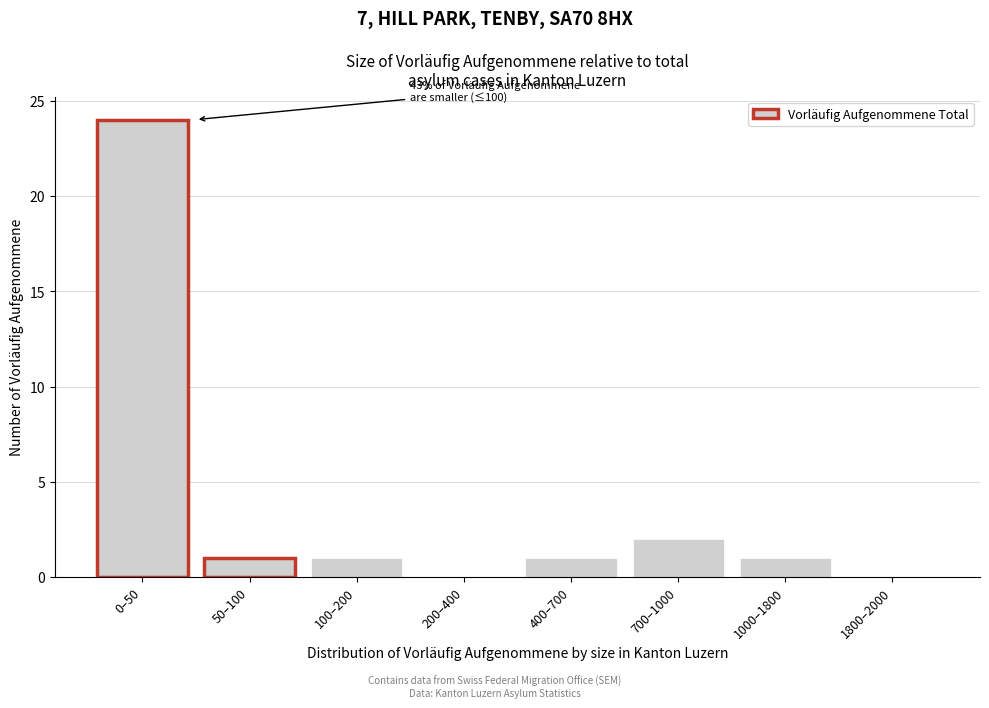

Reading right to left, list all the values displayed in this chart.

1800–2000=0	1000–1800=1	700–1000=2	400–700=1	200–400=0	100–200=1	50–100=1	0–50=24